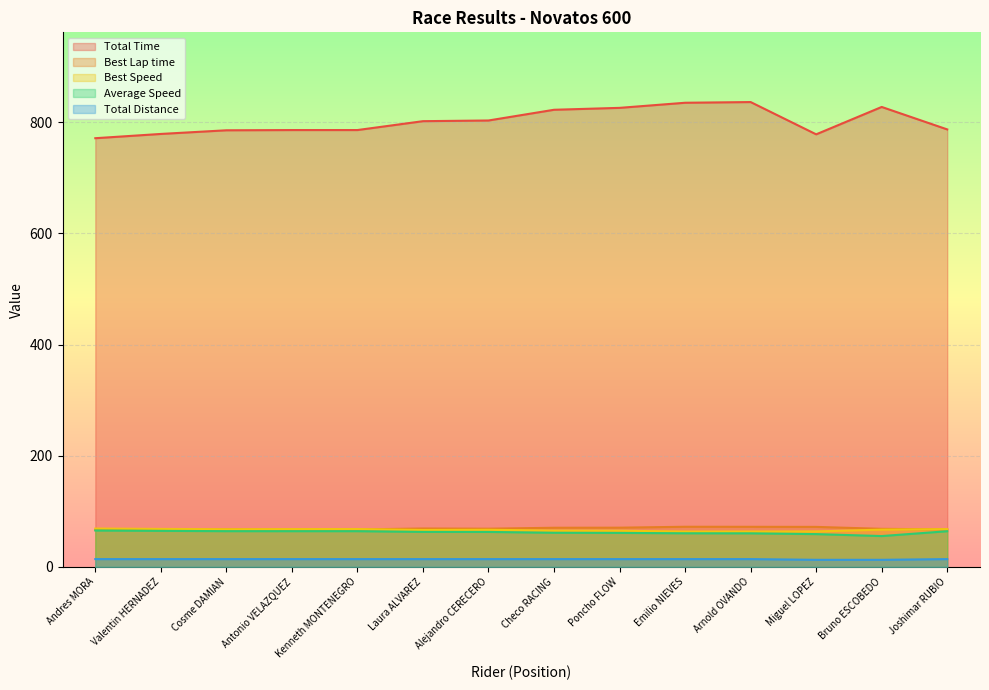

At which category is the sum across all series the highest?

Arnold OVANDO